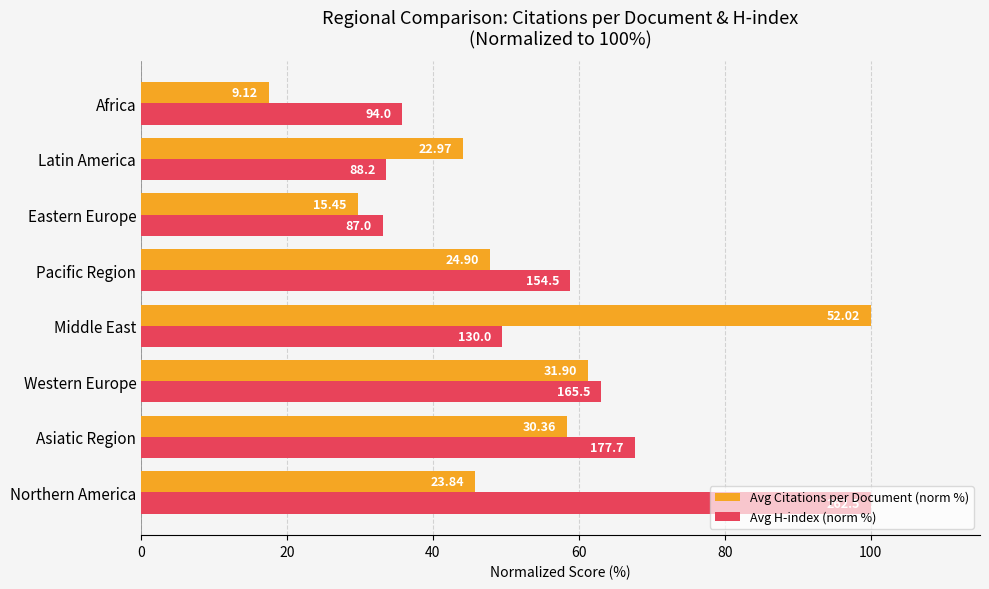

List the series in order of their overall mean, highest first.

Avg H-index (norm %), Avg Citations per Document (norm %)